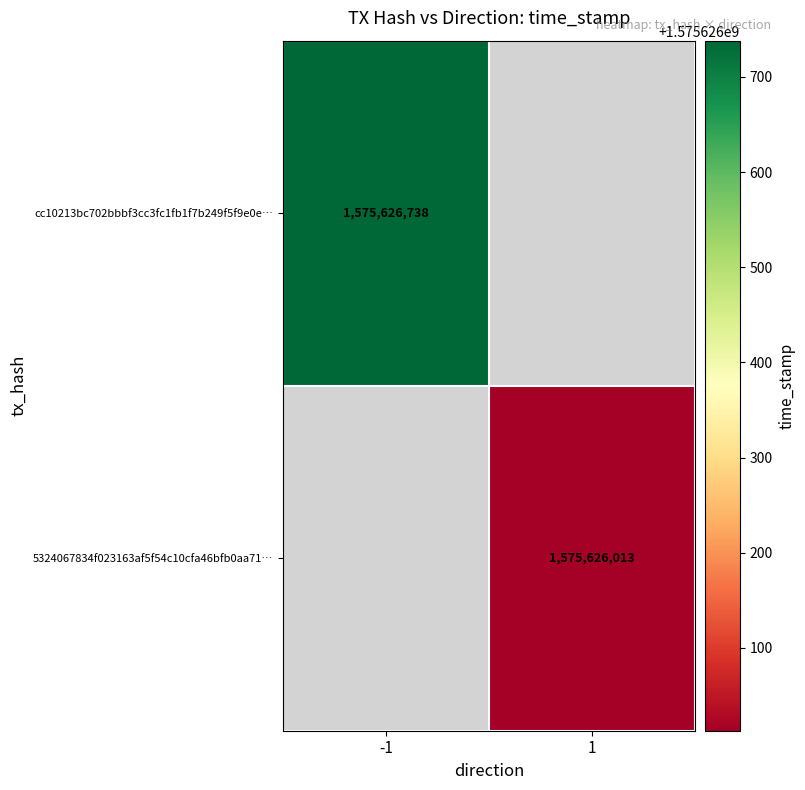

Between 1 and -1, which is larger?

1